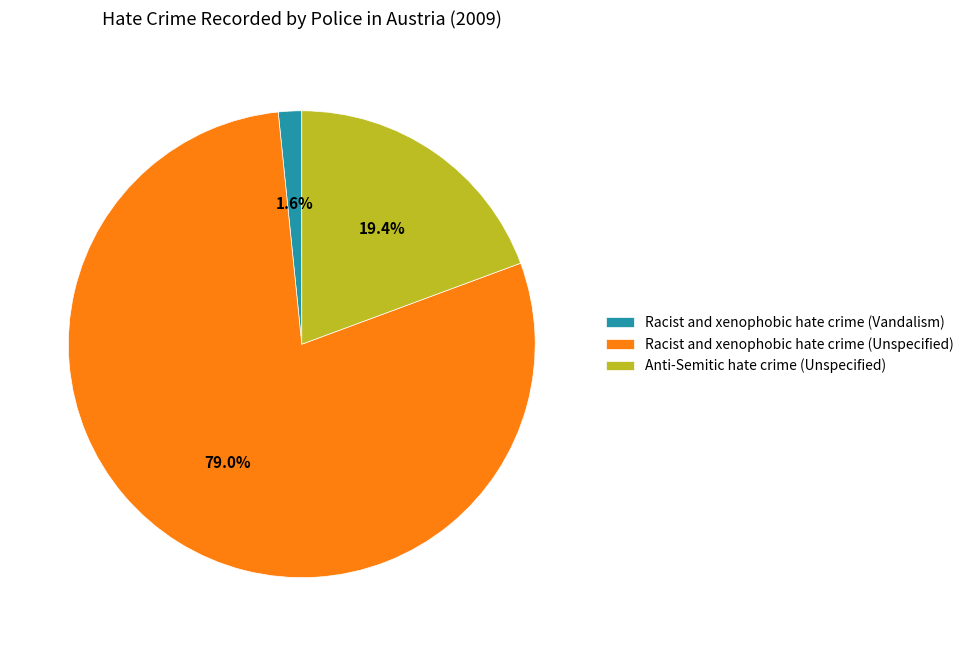

What is the ratio of the value at Anti-Semitic hate crime (Unspecified) to the value at Racist and xenophobic hate crime (Unspecified)?

0.2